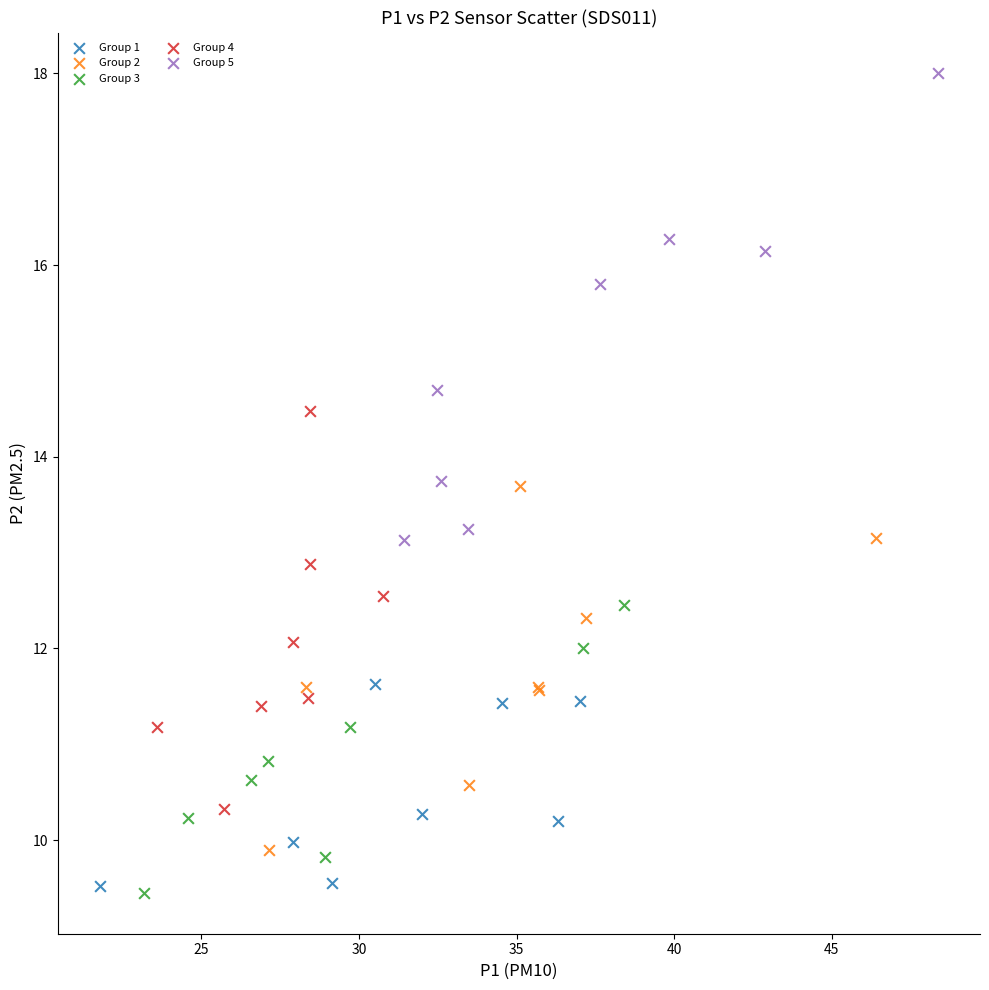

Which series contains the highest Y value?

Group 5